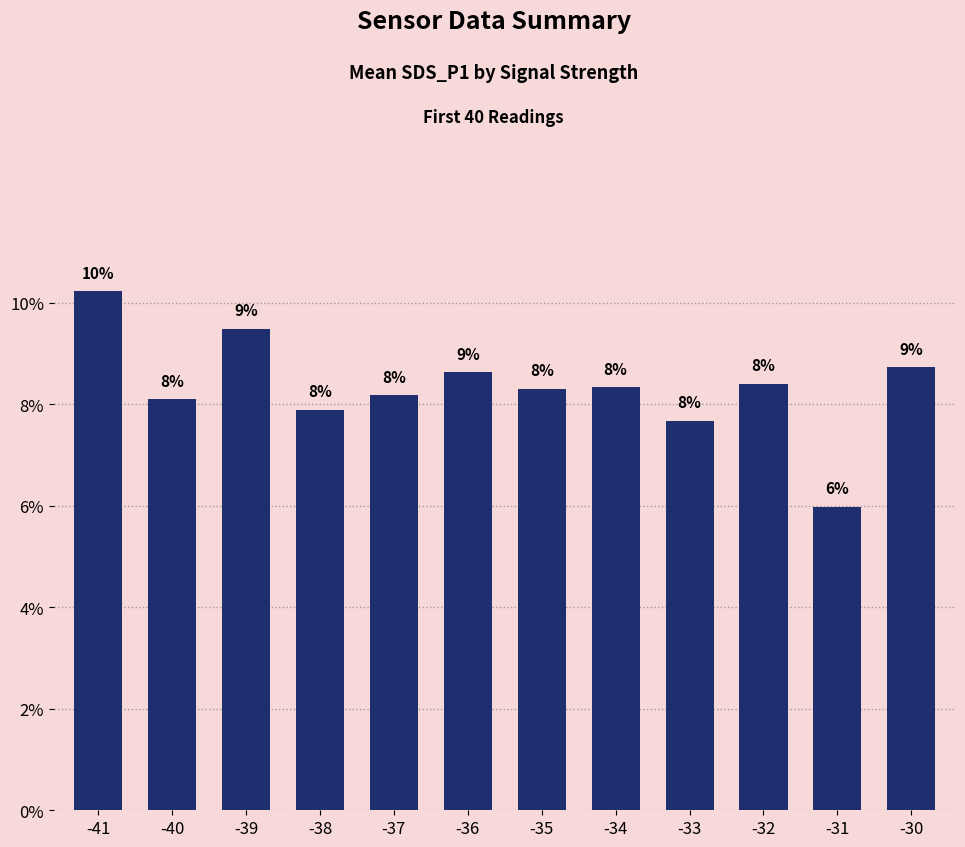

Does the chart contain any negative values?

No